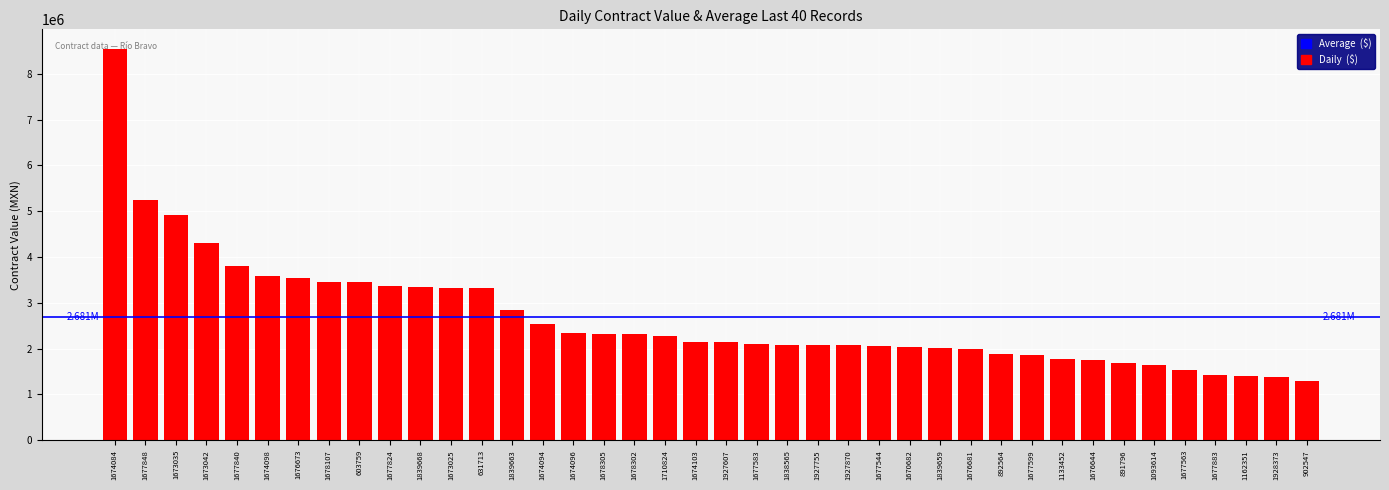

How many values exceed 2137647?

20